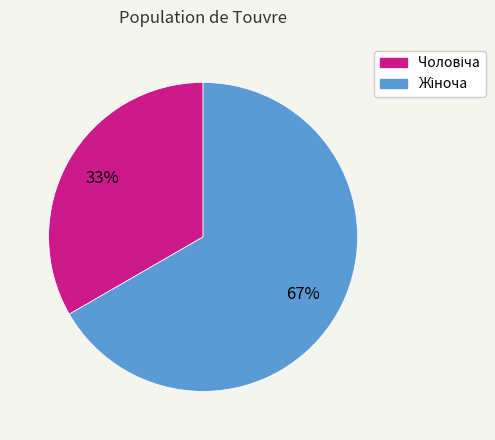

Is there a majority slice in this chart?

Yes